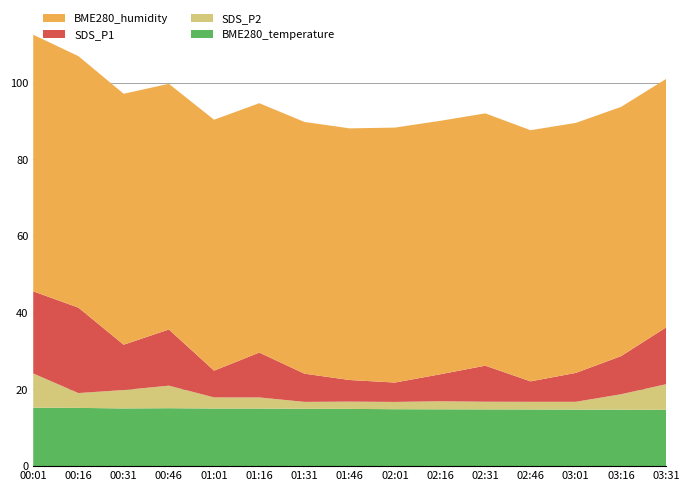

True or false: BME280_temperature has a value of 20.4 at 01:16.

False